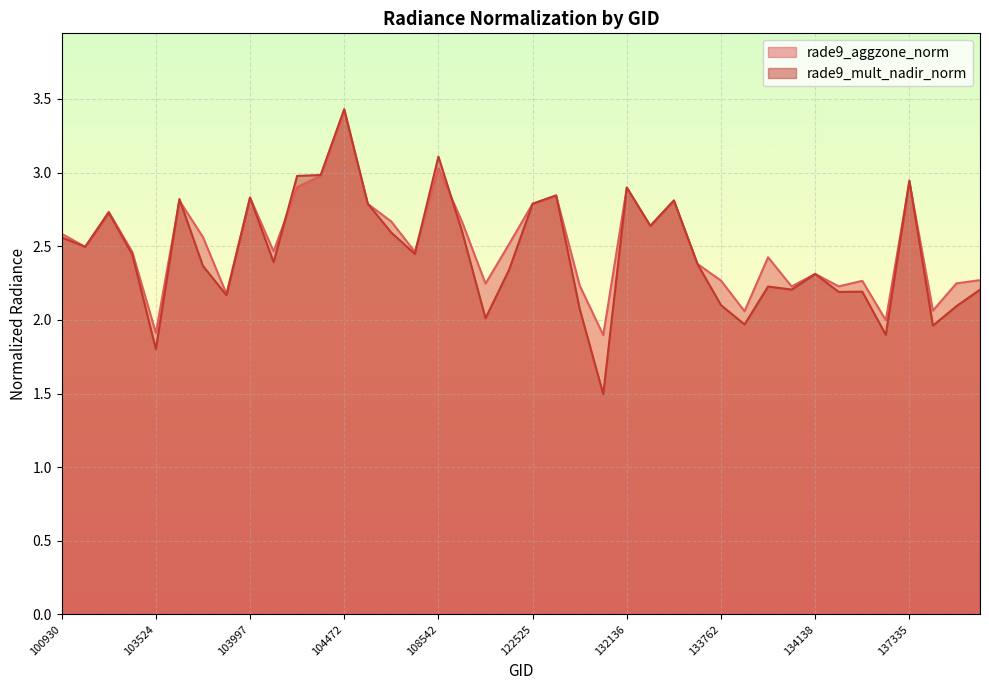

What is the difference between the maximum and second lowest values in the rade9_mult_nadir_norm series?

1.6